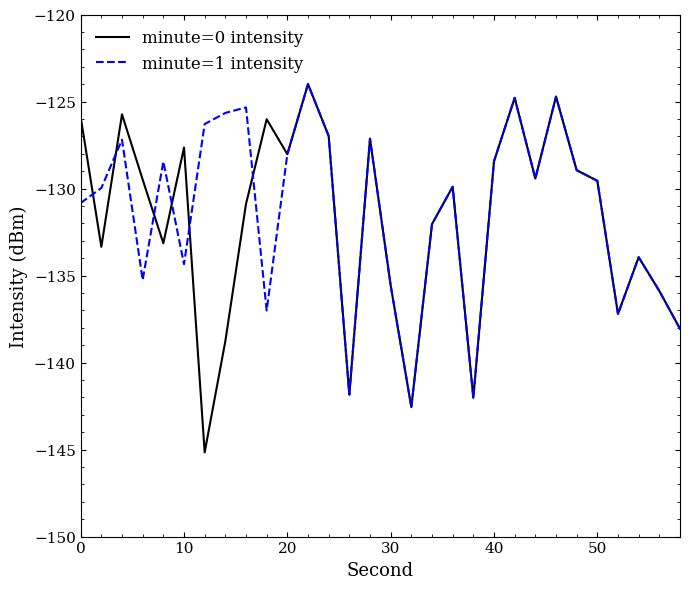

Which series has the widest spread of values?

minute=0 intensity